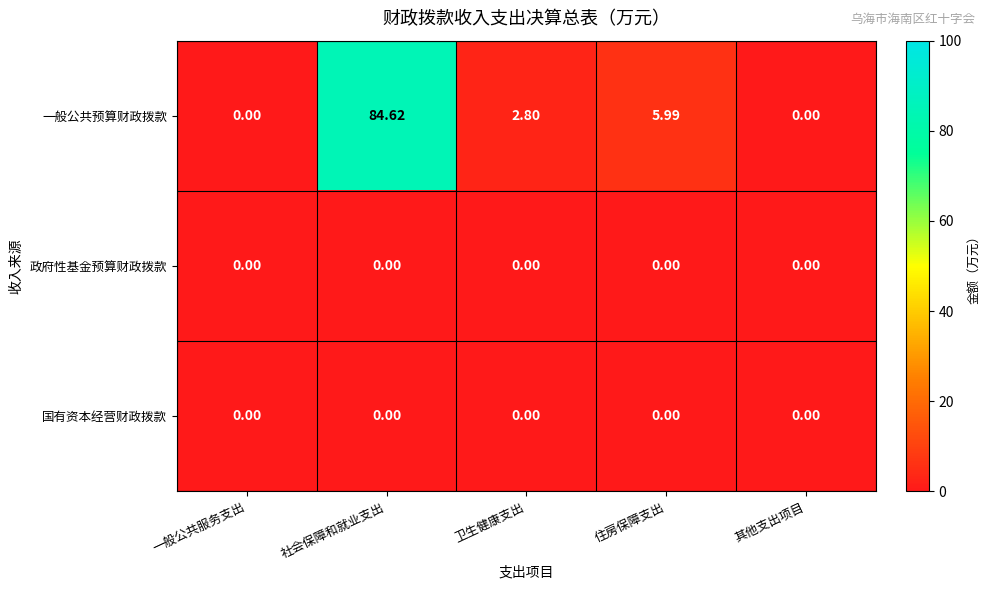

Which series has the largest range (max minus min)?

一般公共预算财政拨款